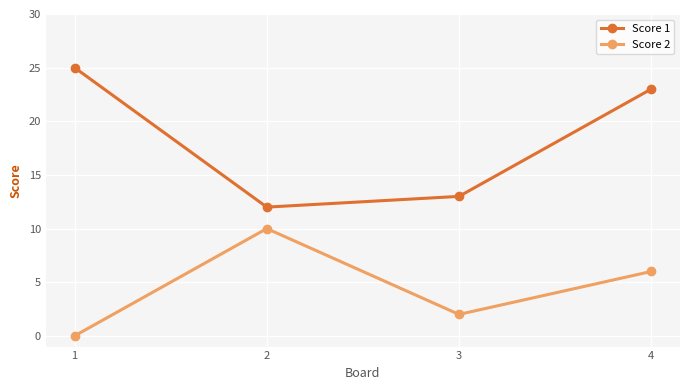

True or false: Score 1 and Score 2 cross at least once.

False